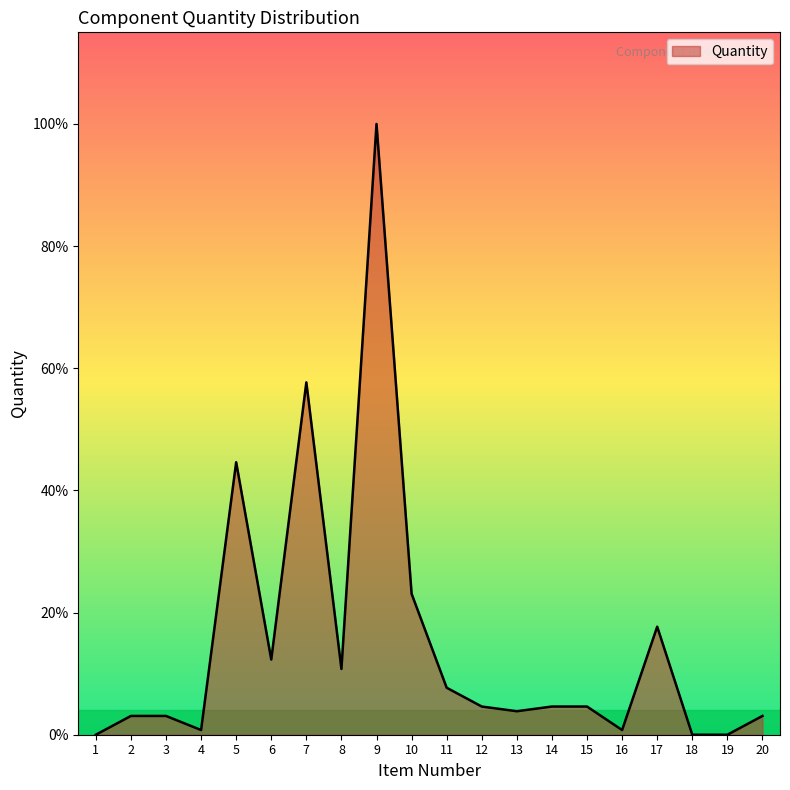

Is this an area chart (filled region under the line)?

Yes